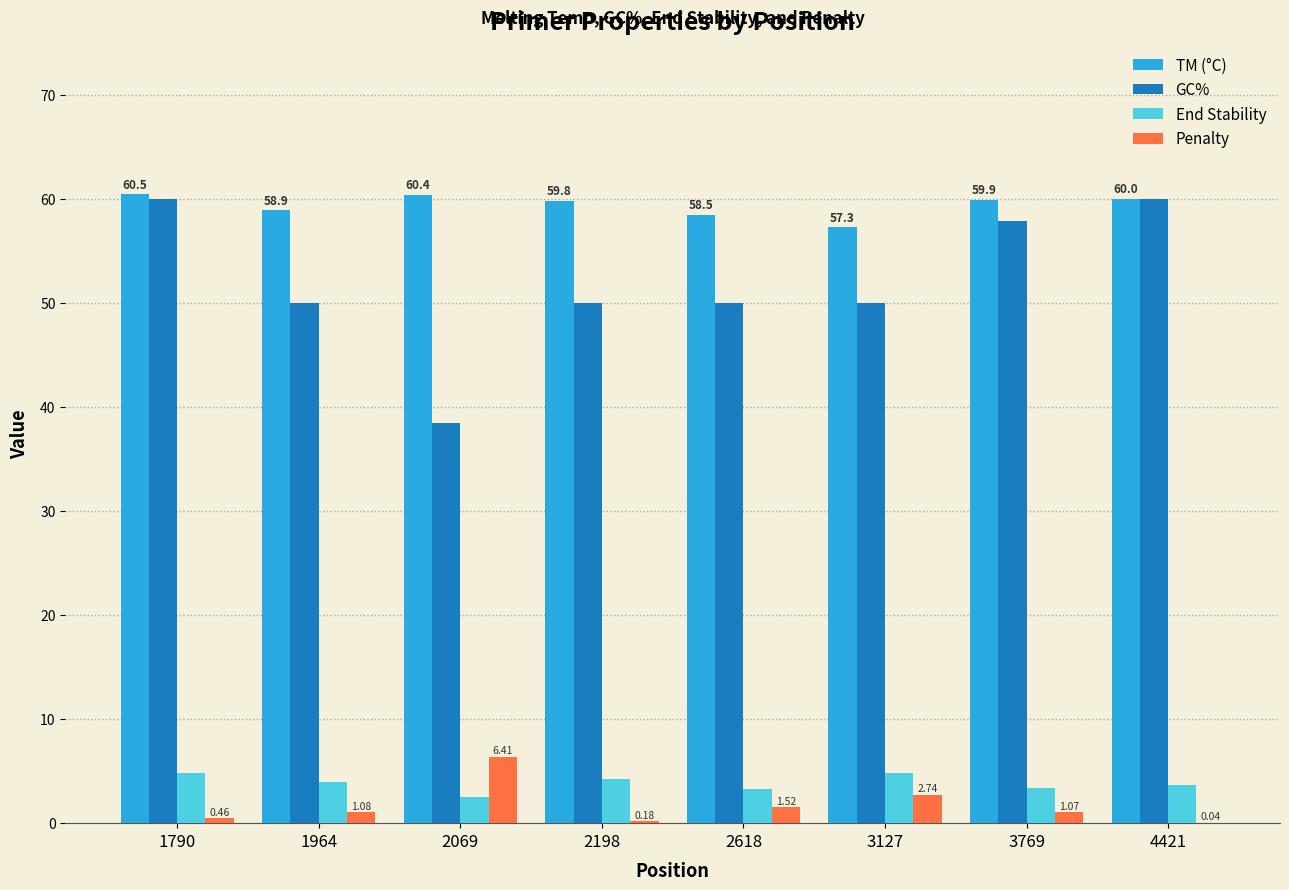

Which series has the largest total across all categories?

TM (°C)